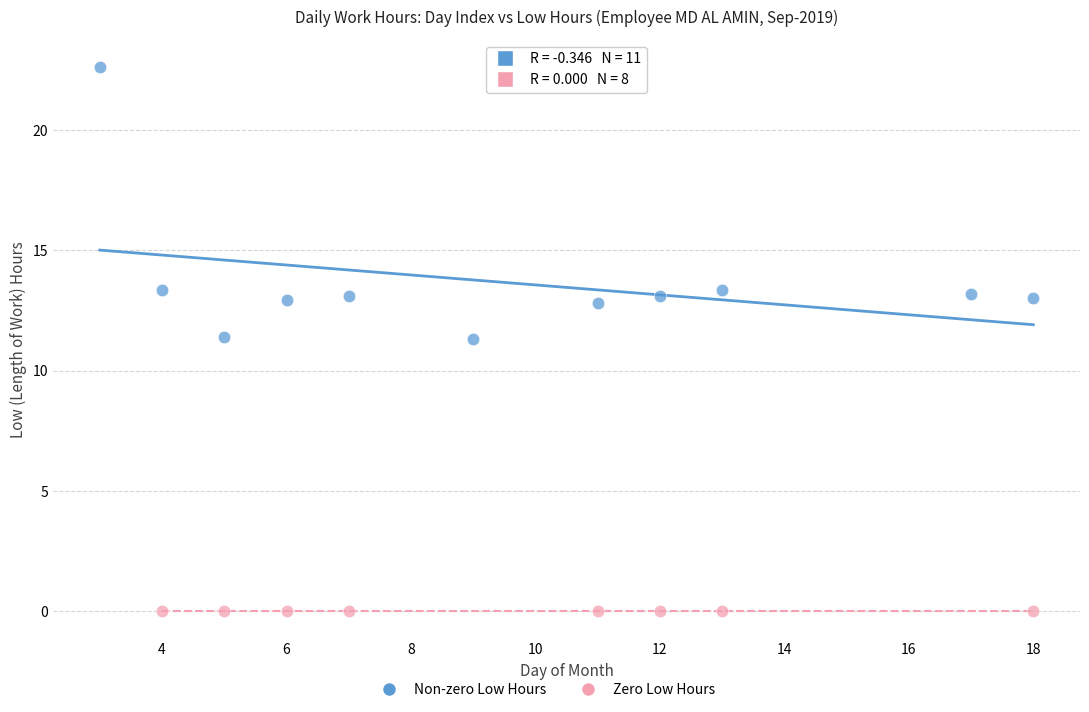

Which series contains the lowest Y value?

Zero Low Hours